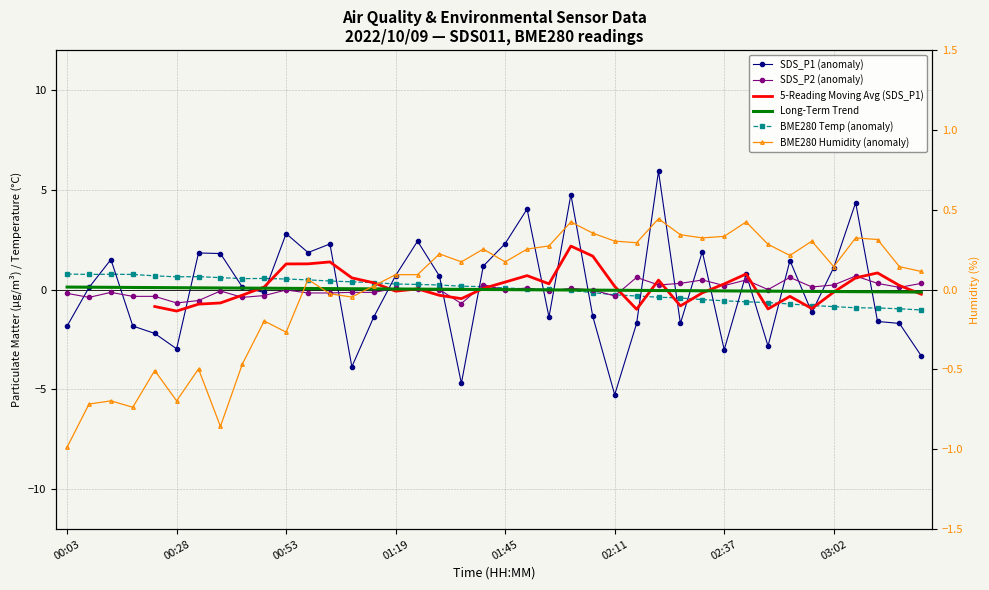

What is the approximate value of BME280_humidity at 02:42?

0.4